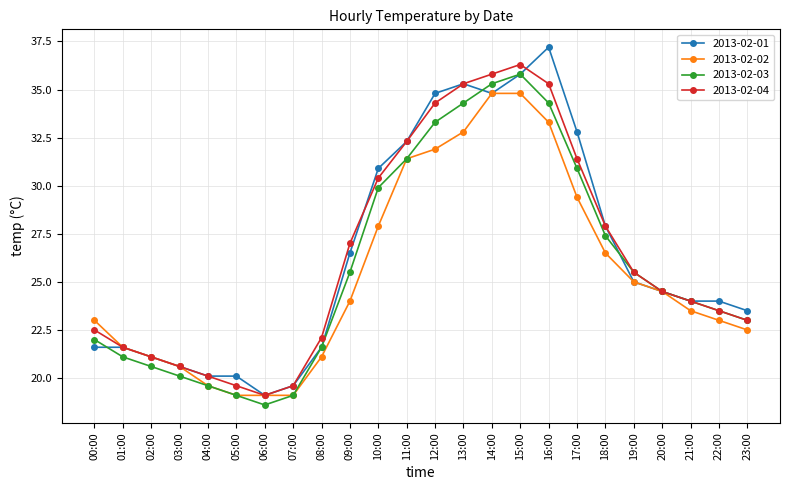

Is this an area chart (filled region under the line)?

No